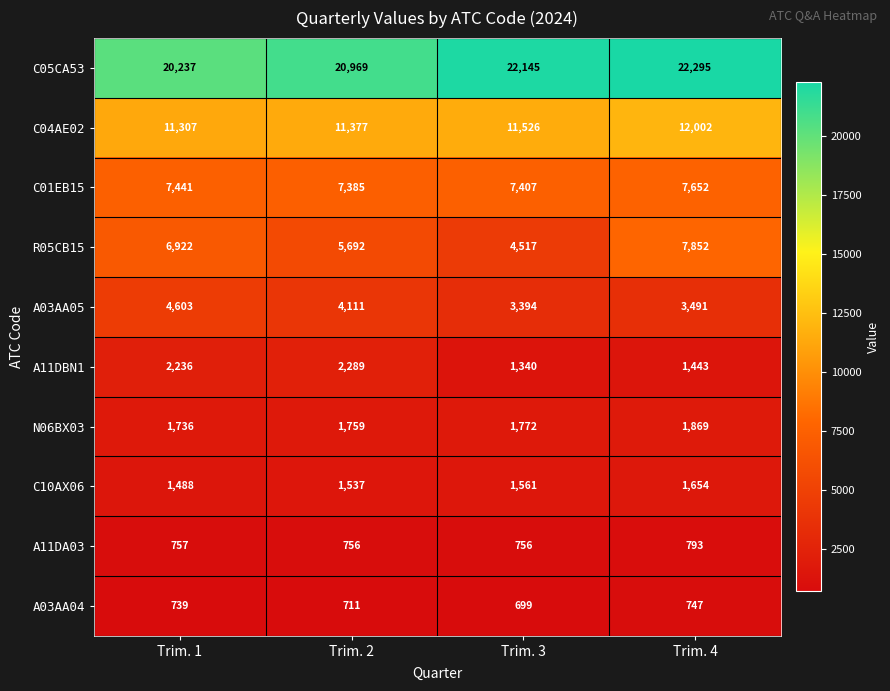

At how many categories does at least one series exceed 13192?

4